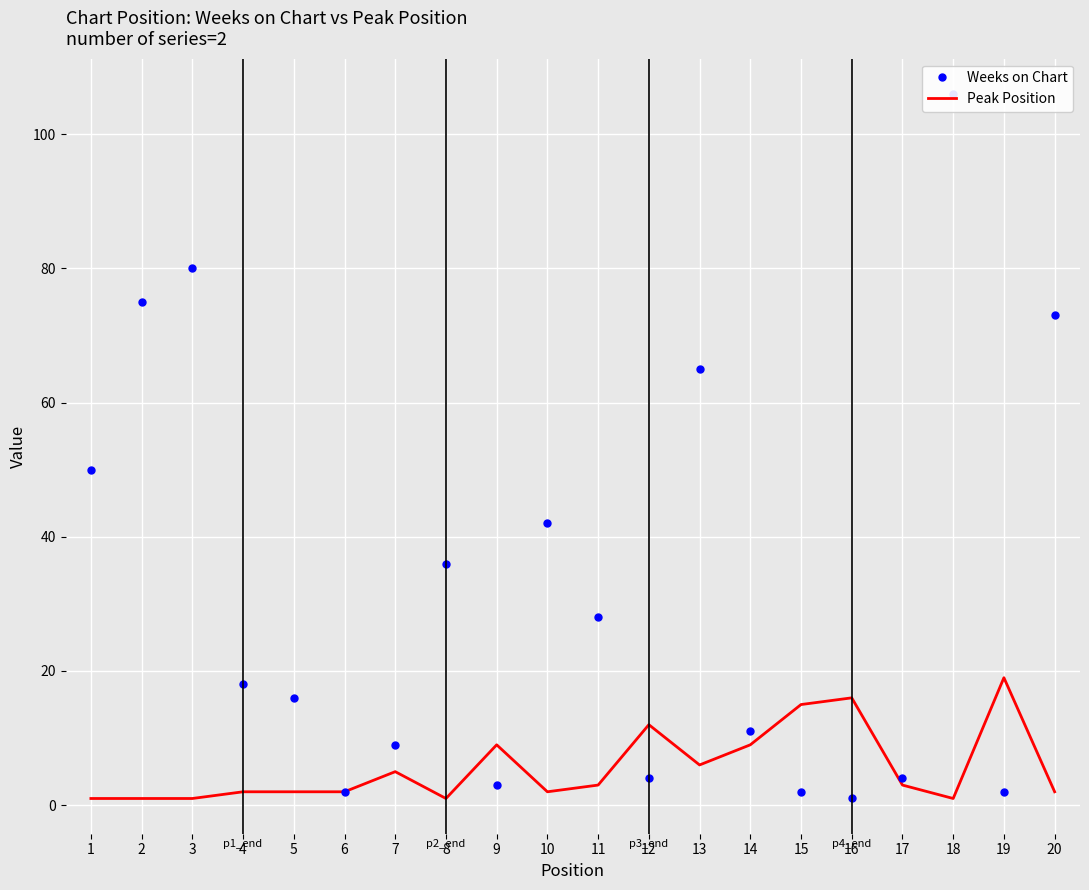

Which series has the largest total across all categories?

Weeks on Chart